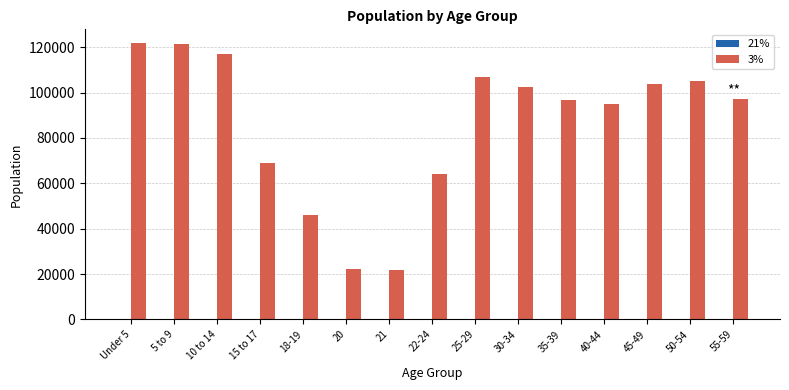

Which series has the largest total across all categories?

3%